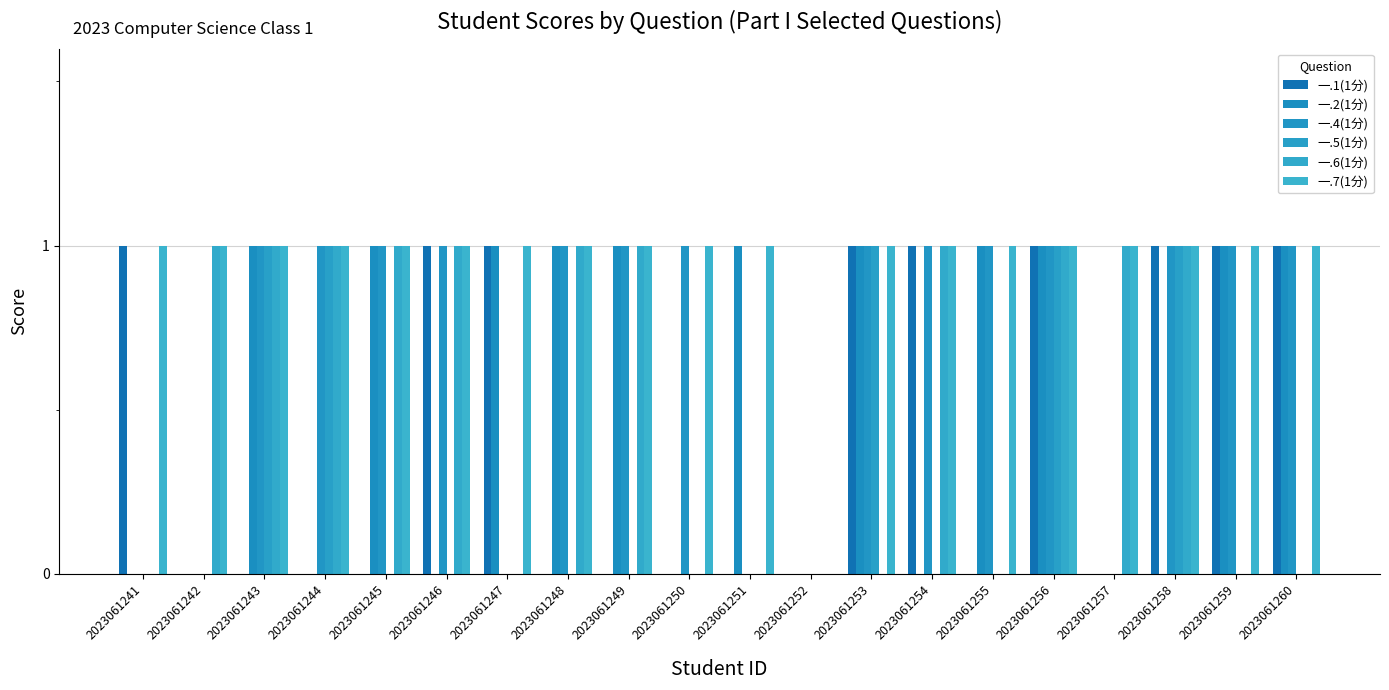

The value of 一.1(1分) at 2023061250 is 0. True or false?

True